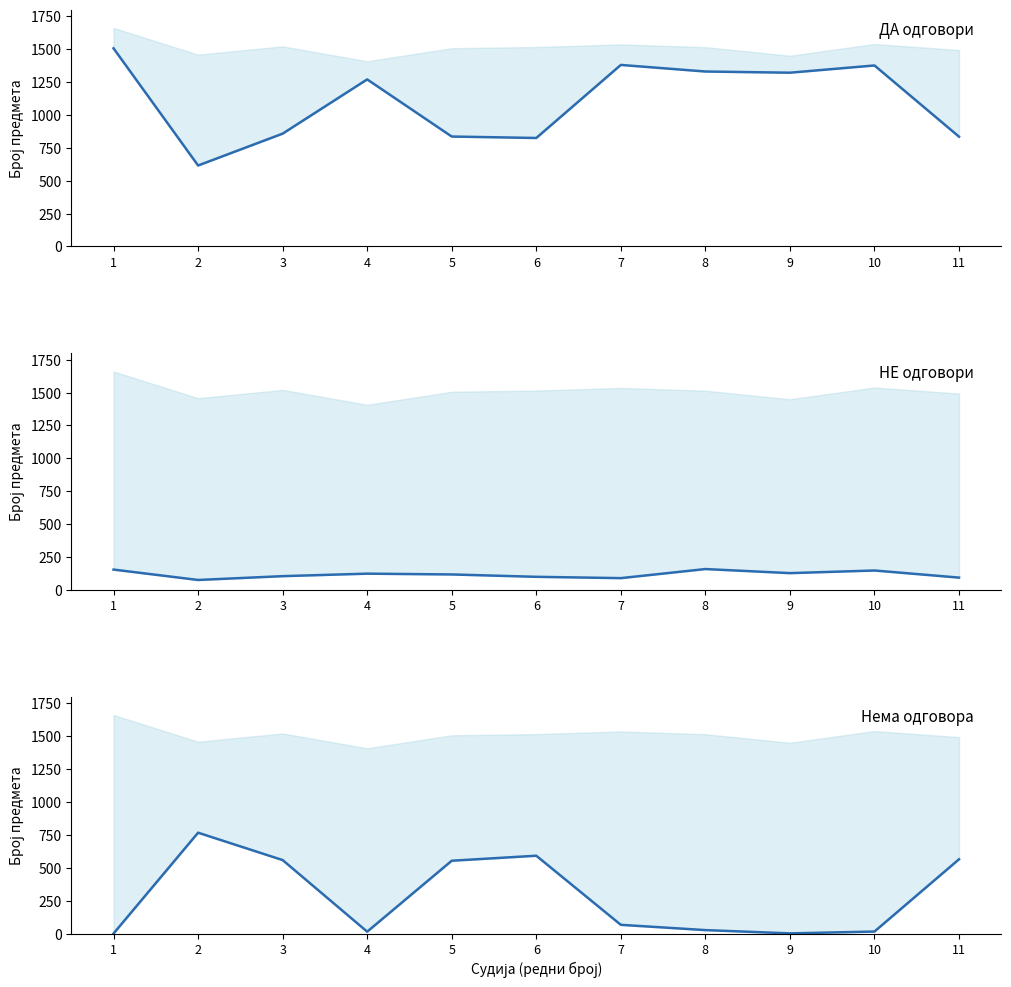

The value of Одговорено са НЕ at 2 is 100. True or false?

False